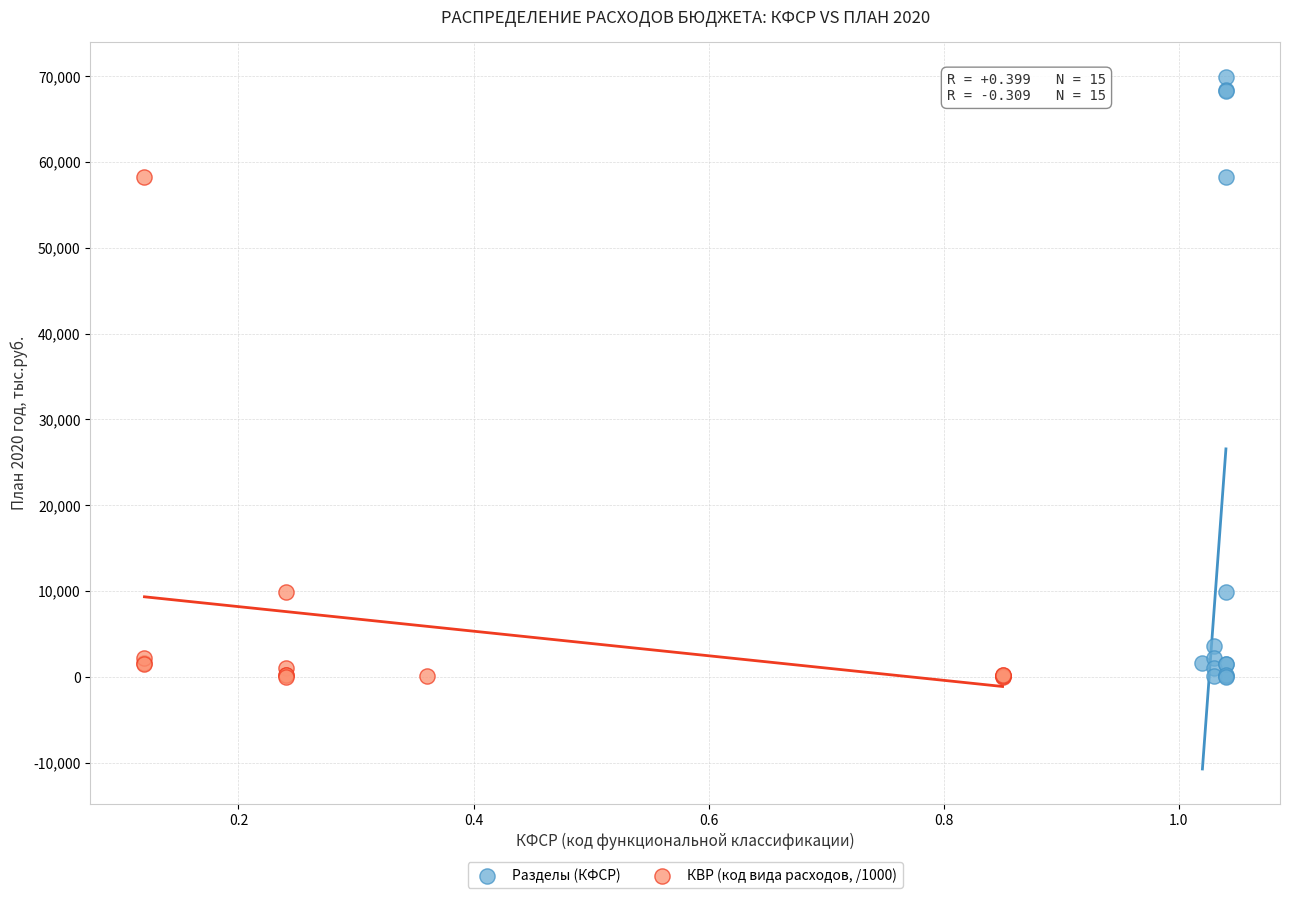

Which series has the widest spread of Y values?

Разделы (КФСР)